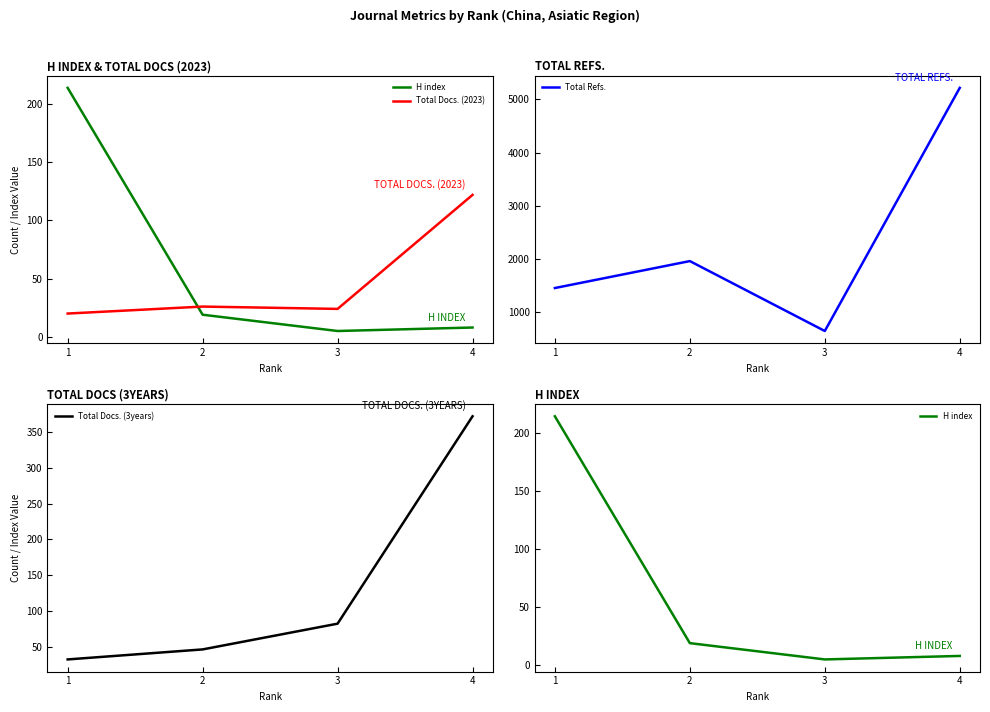

What is the total value across all series at 1?

1724